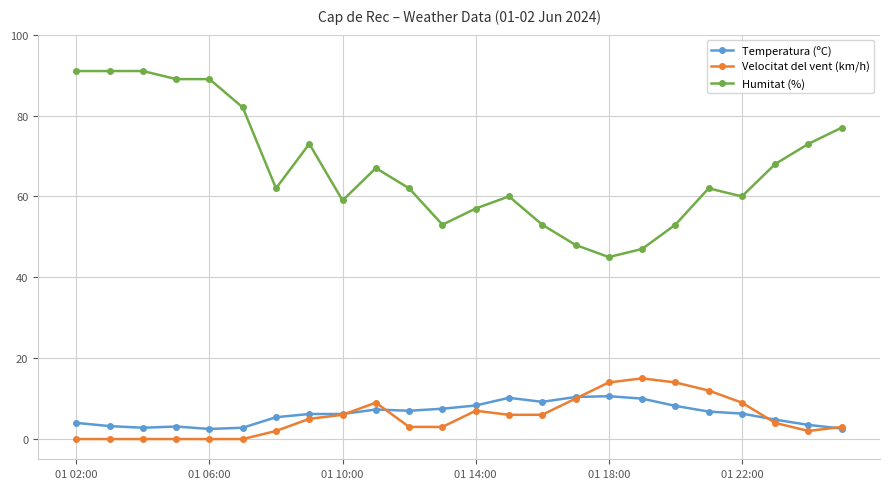

True or false: Velocitat del vent (km/h) and Temperatura (ºC) cross at least once.

True